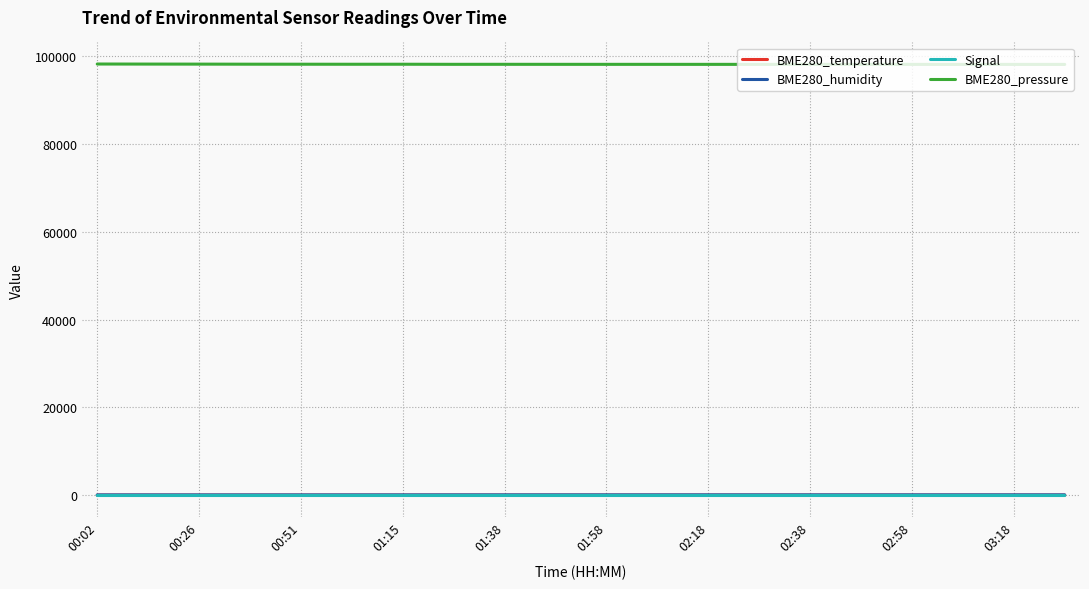

Which series has the largest total across all categories?

BME280_pressure